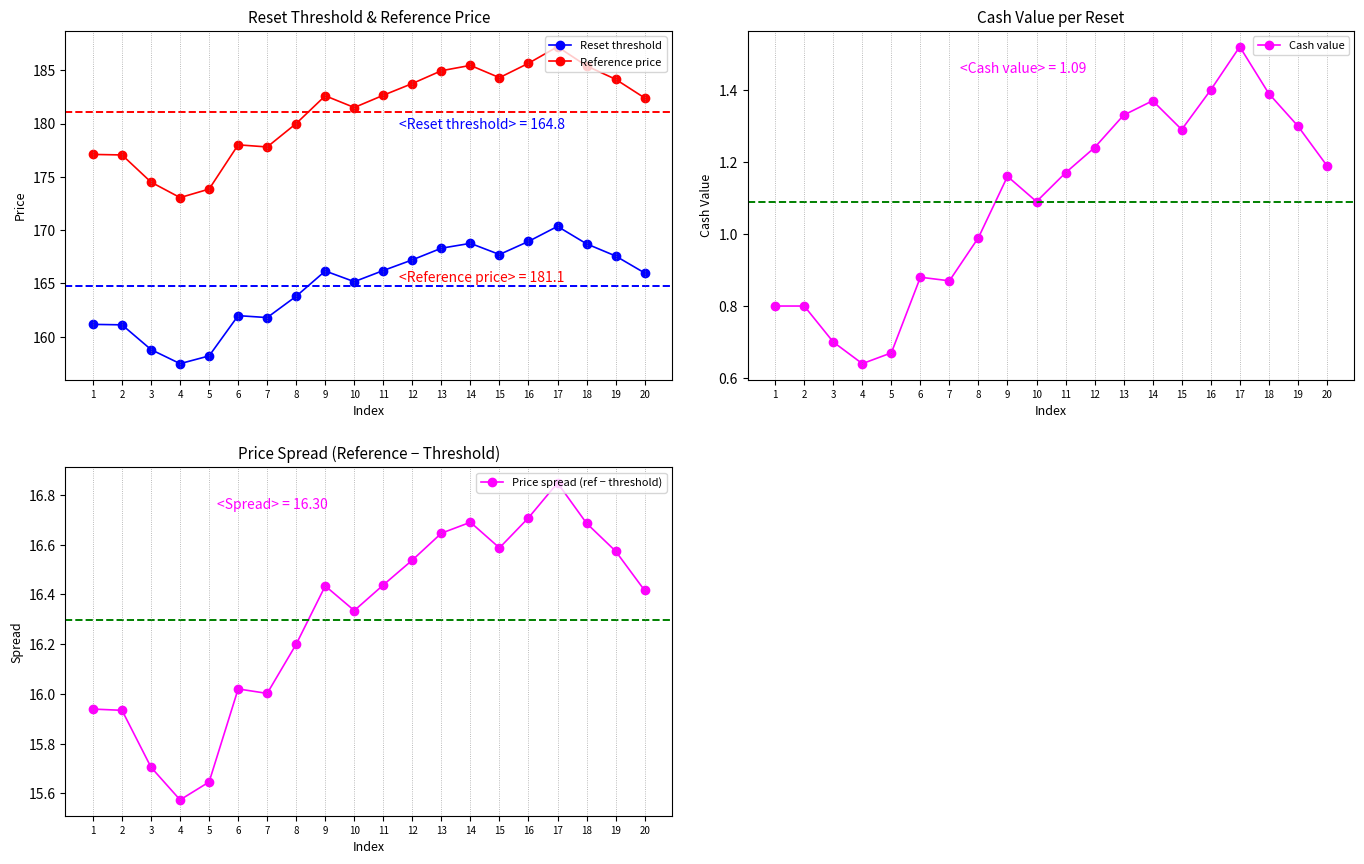

What is the total value across all series at 15?

369.9